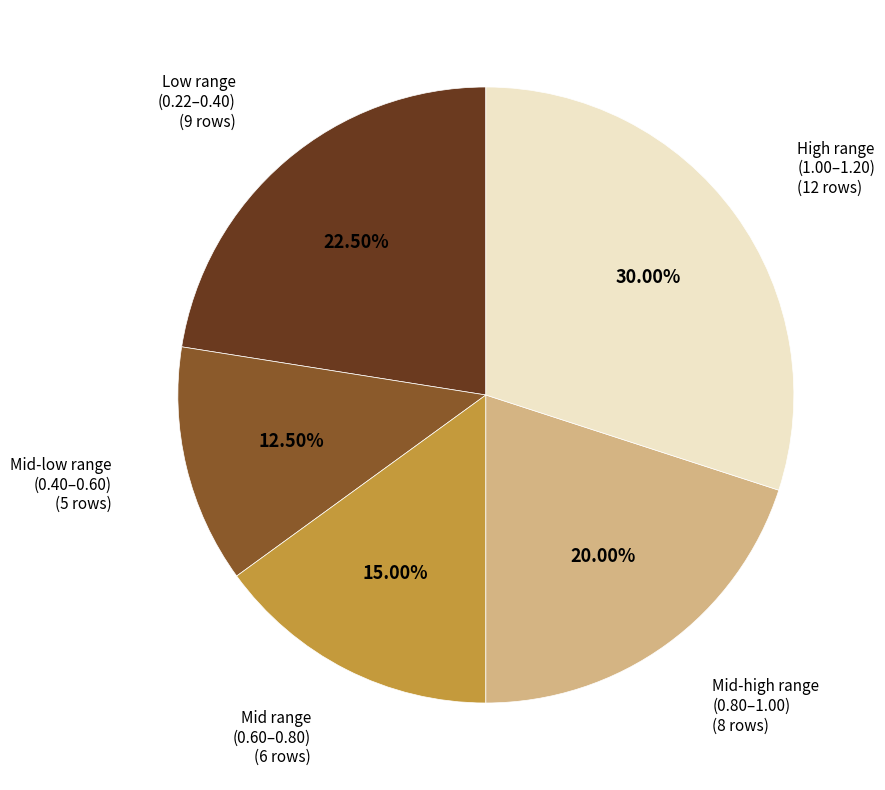

Combined, do Mid-low range and Mid-high range account for over 50%?

No